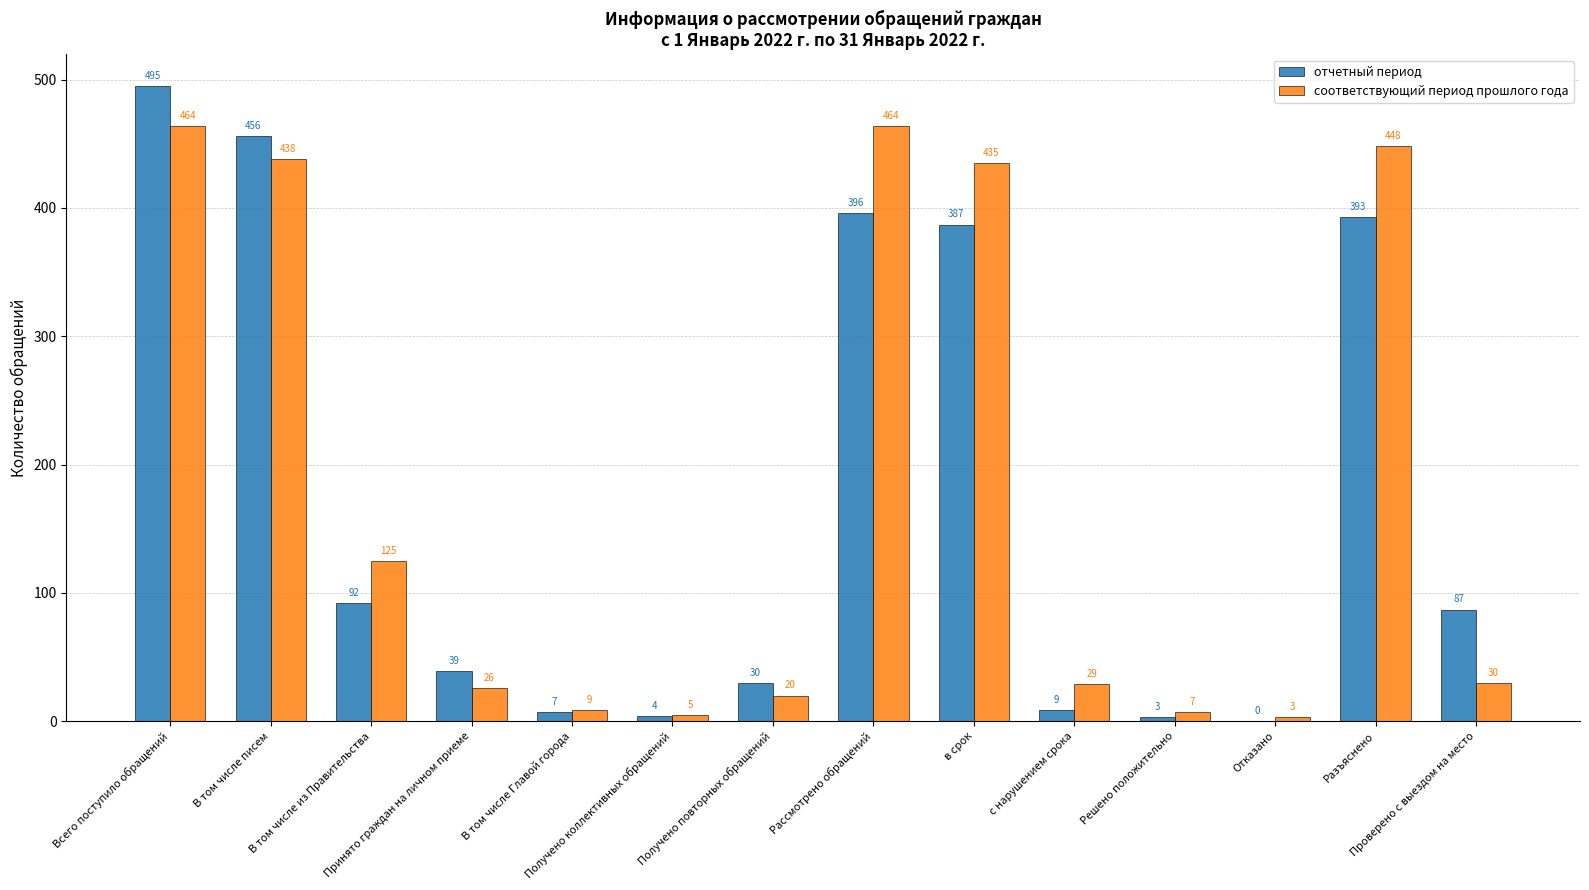

At which label does соответствующий период прошлого года first exceed 30?

Всего поступило обращений